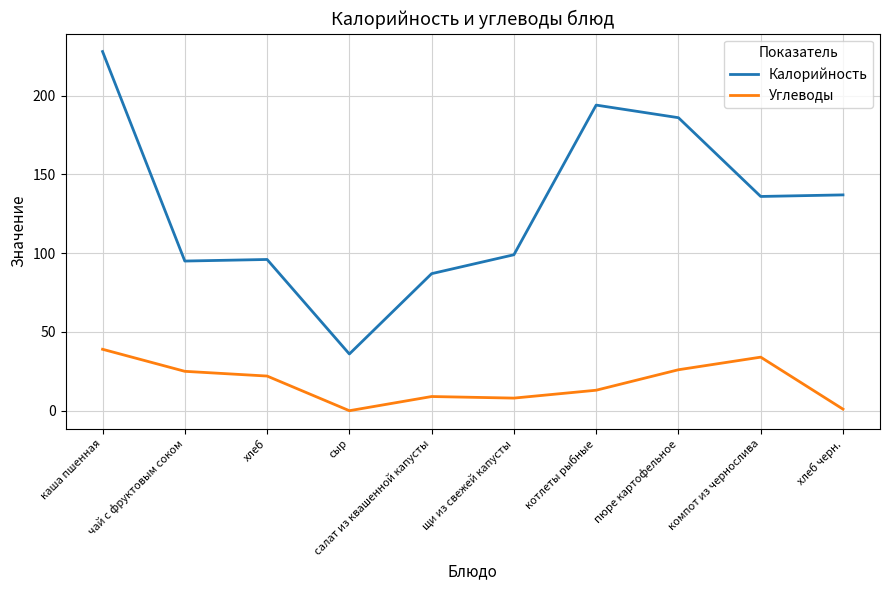

Is it true that Углеводы equals 9 at салат из квашенной капусты?

True